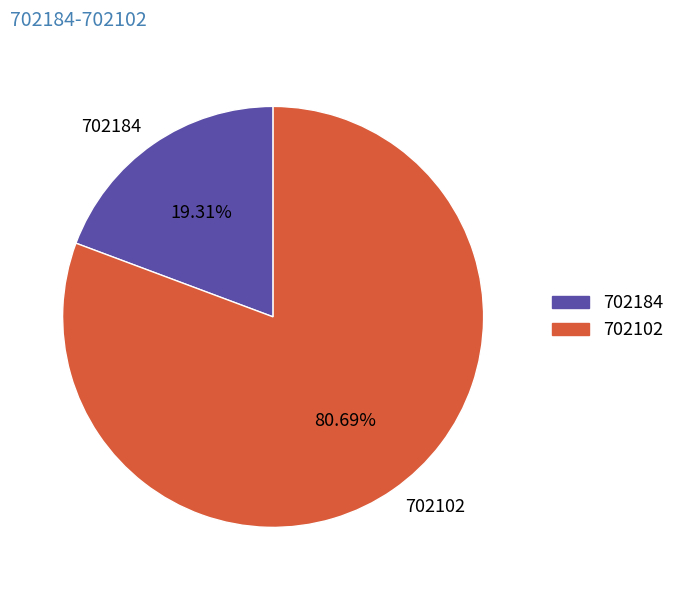

What is the ratio of the value at 702184 to the value at 702102?

0.2